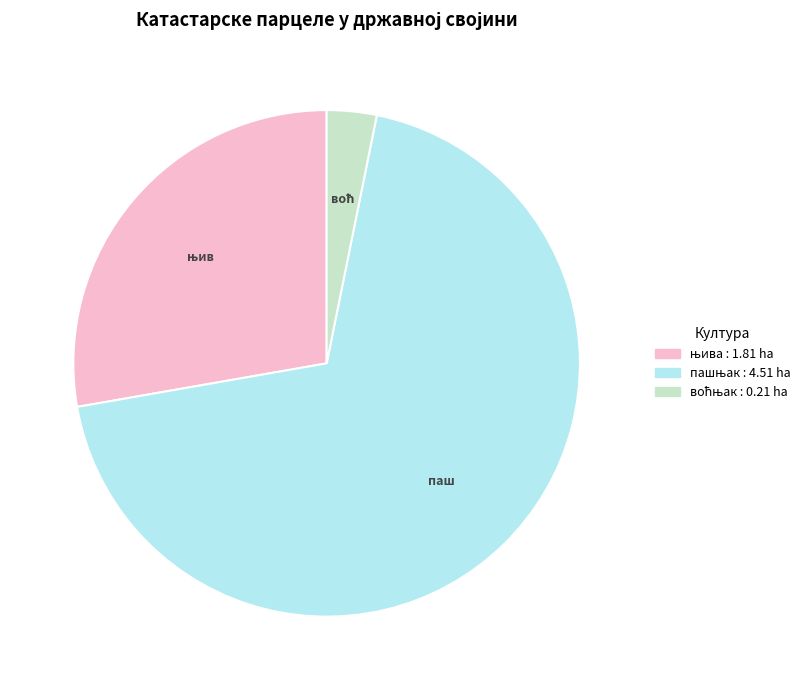

Is there a majority slice in this chart?

Yes